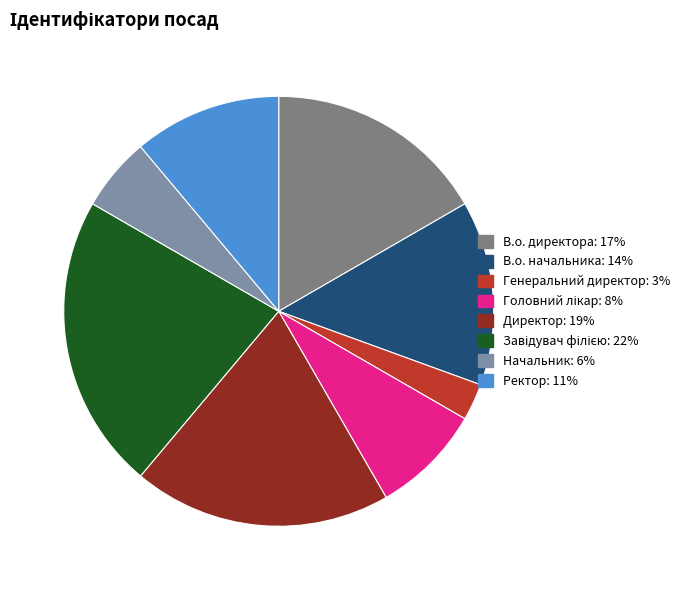

True or false: Ректор accounts for 1% of the total.

False